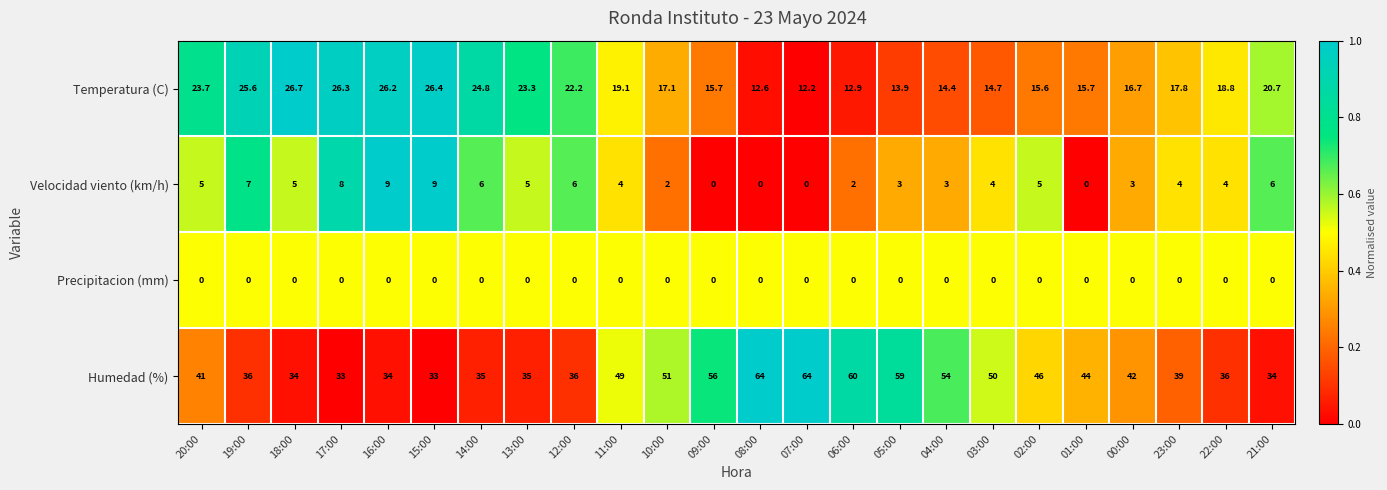

Which series has the largest range (max minus min)?

Humedad (%)